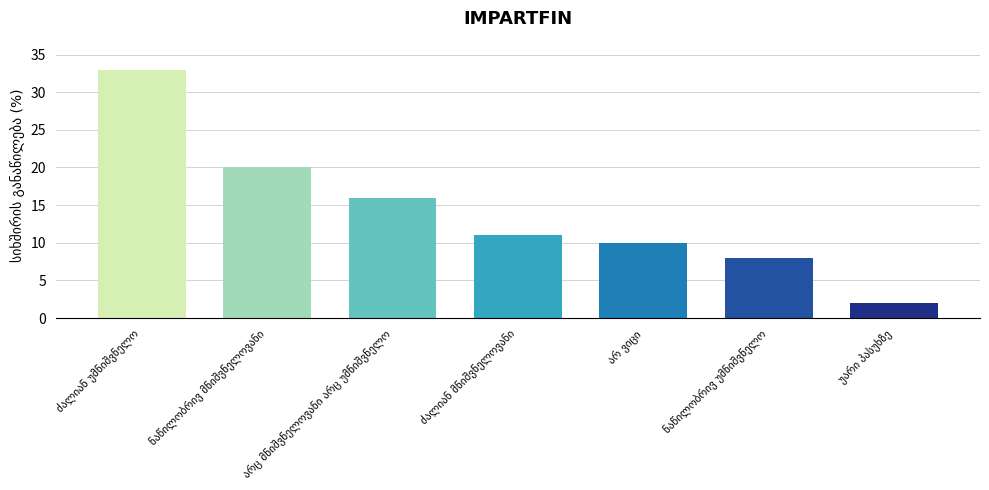

What is the difference between the second highest and second lowest values?

12